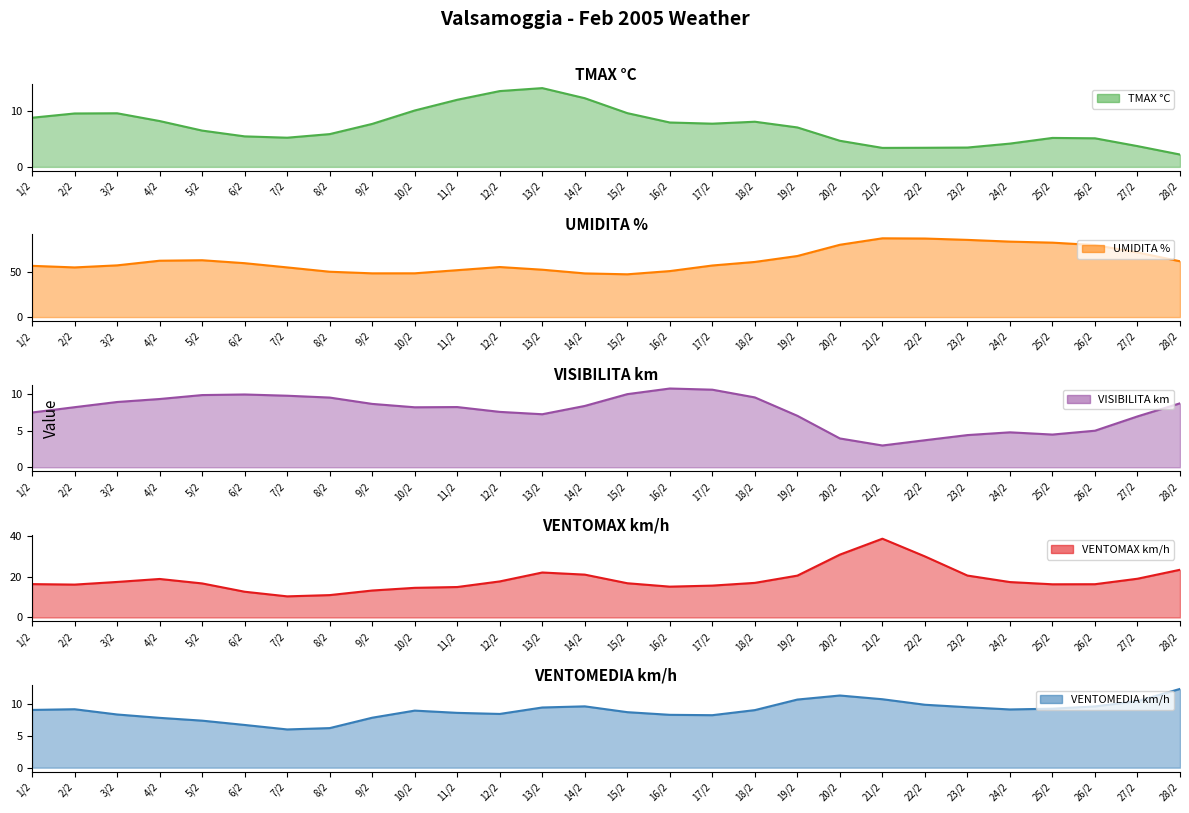

Is it true that VISIBILITA km equals 16 at 3/2?

False